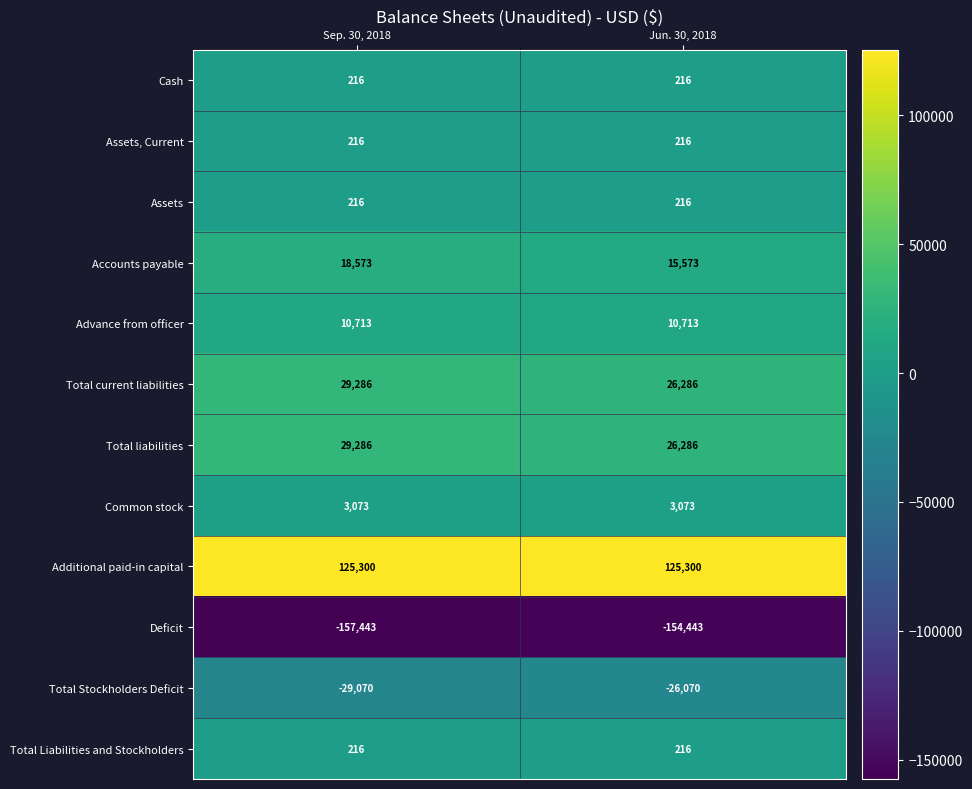

True or false: Common stock has a value of 4335 at Jun. 30, 2018.

False